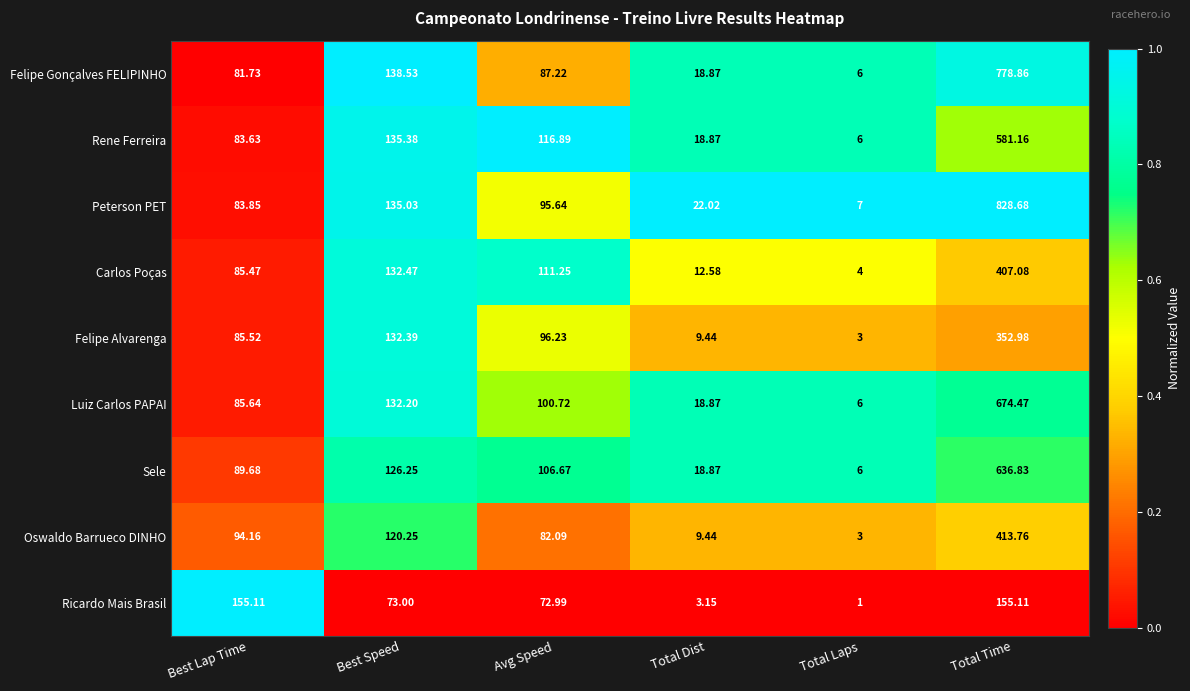

Between Best Lap Time and Total Dist, which series saw the biggest shift?

Ricardo Mais Brasil